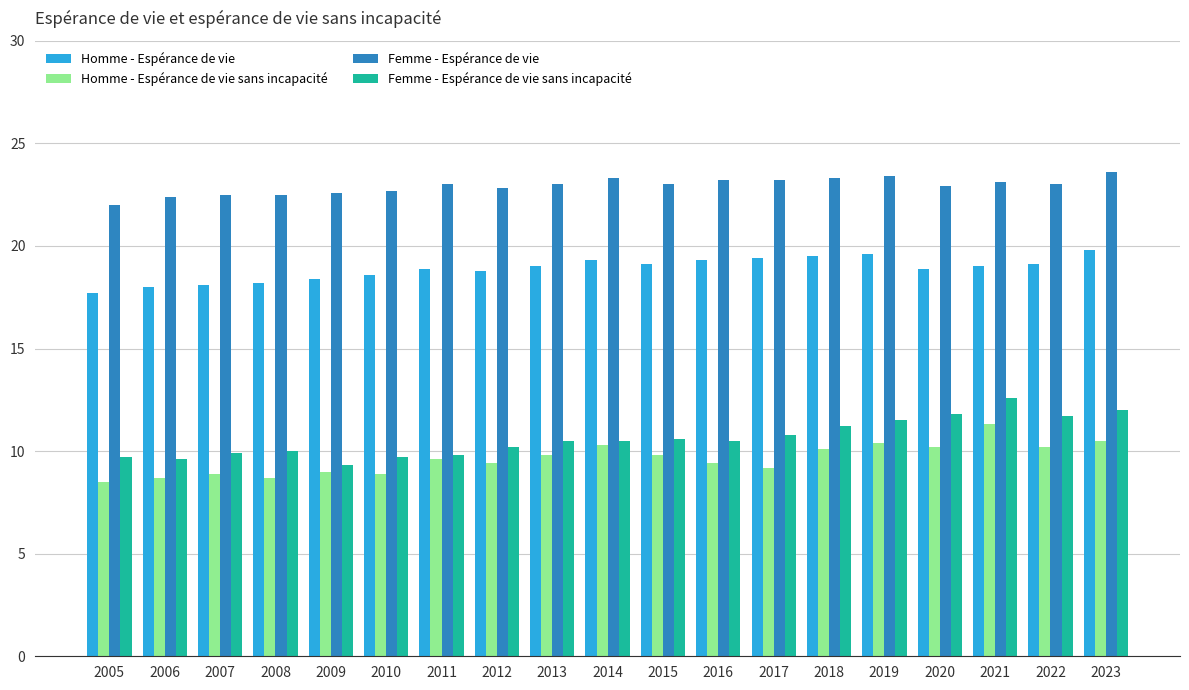

What is the sum of all Femme - Espérance de vie sans incapacité values?

201.9